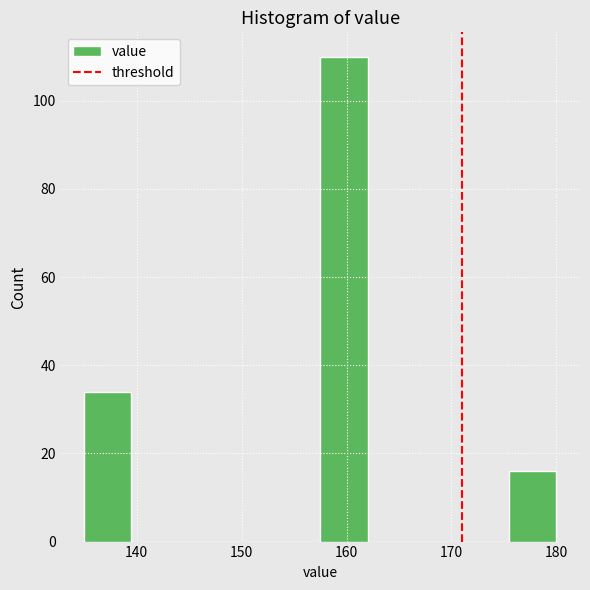

What is the height of the bar covering 135.0 to 139.5 on the x-axis? Neither the bar edges nor the heights are printed on the chart, so give them approximately, as read against the axes.

34